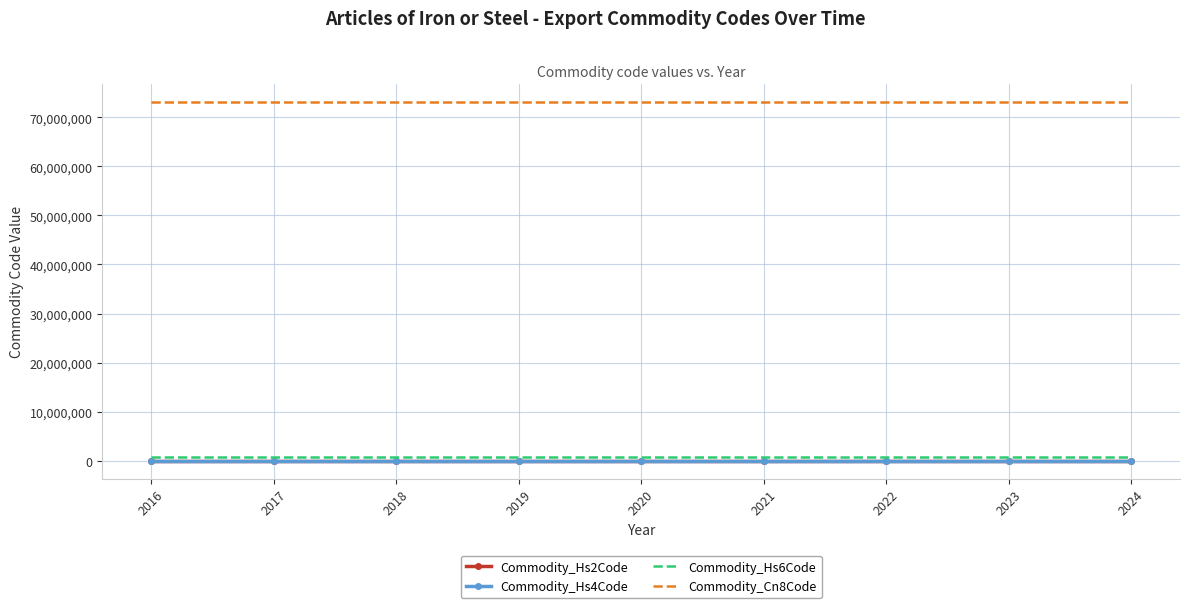

What is the total value across all series at 2018?

73801058